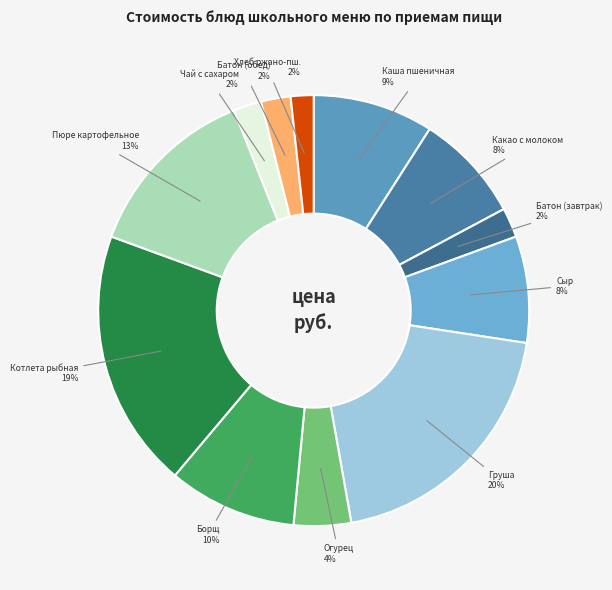

How many segments does this pie chart have?

12